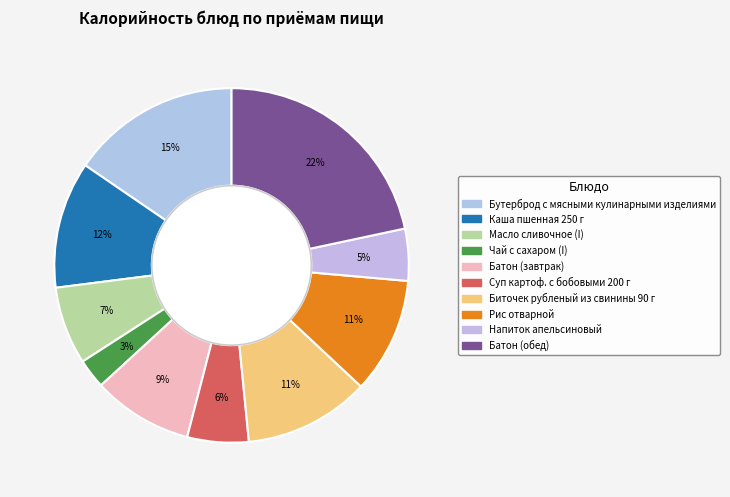

To the nearest percent, what percentage of the pie is Батон (завтрак)?

9%